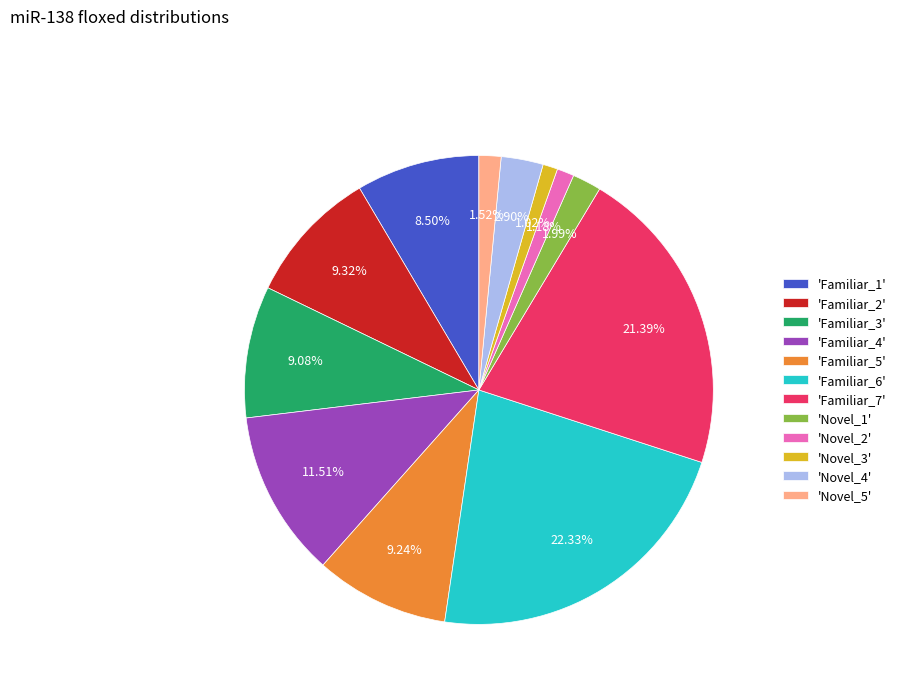

Which slice is the largest?

'Familiar_6'